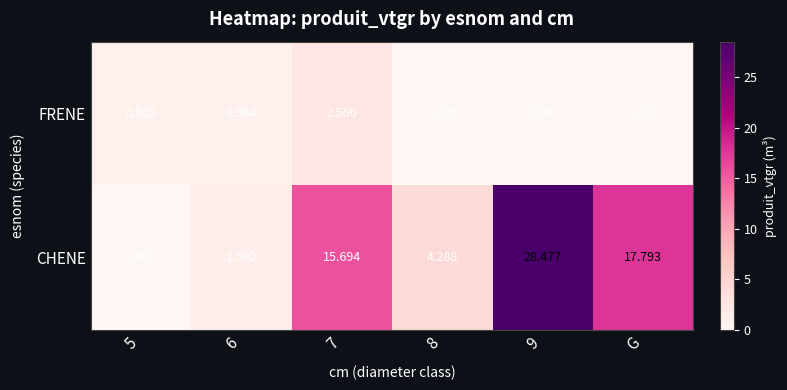

Which series changed the most between 5 and 8?

CHENE